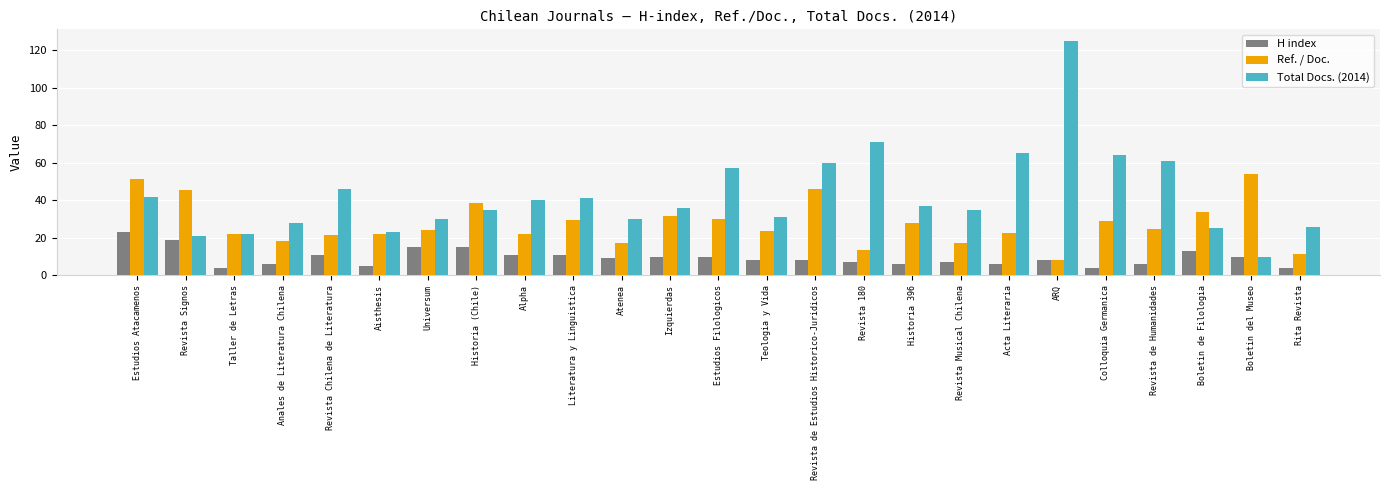

What is the difference between the Ref. / Doc. values at Estudios Atacamenos and Historia 396?

23.9